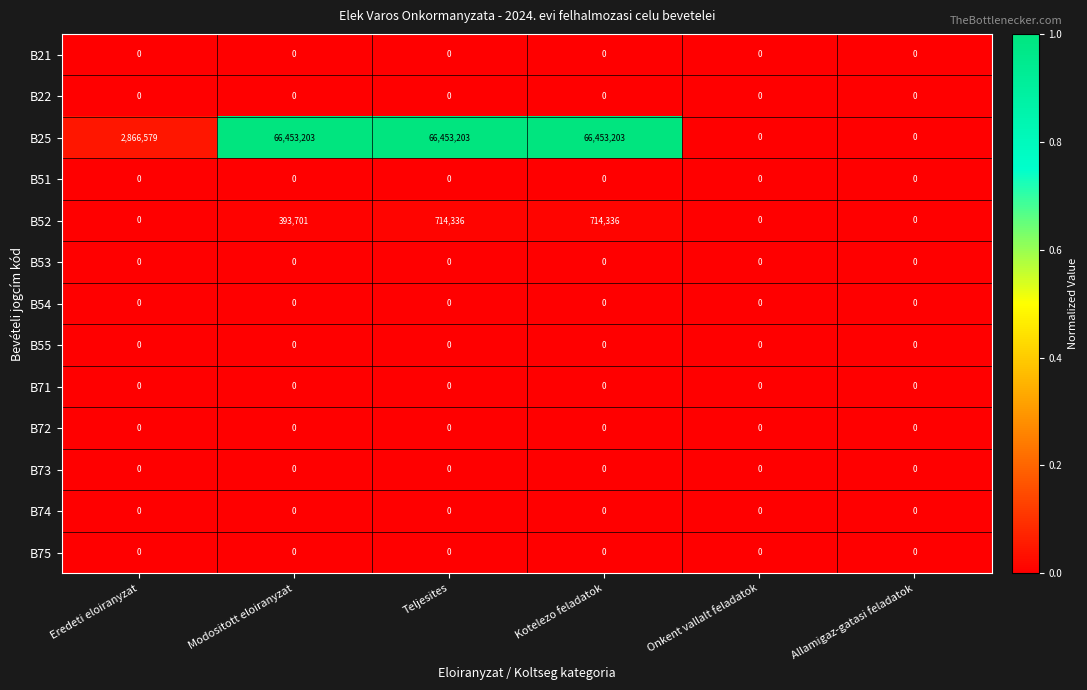

Which series changed the most between Teljesites and Allamigaz-gatasi feladatok?

B25